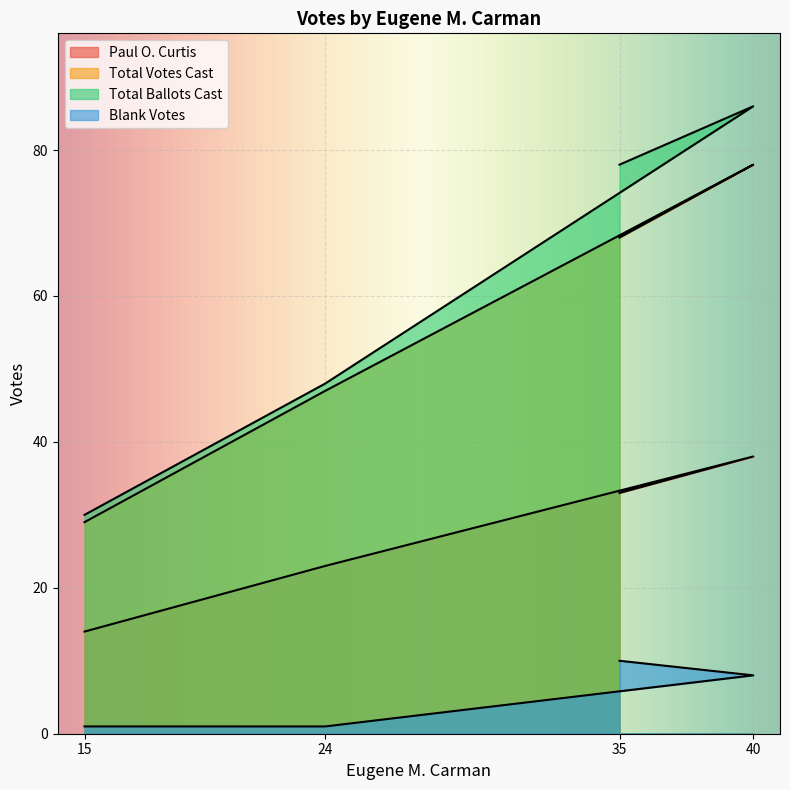

What is the value of the Total Ballots Cast point at the 1st from the left?

30